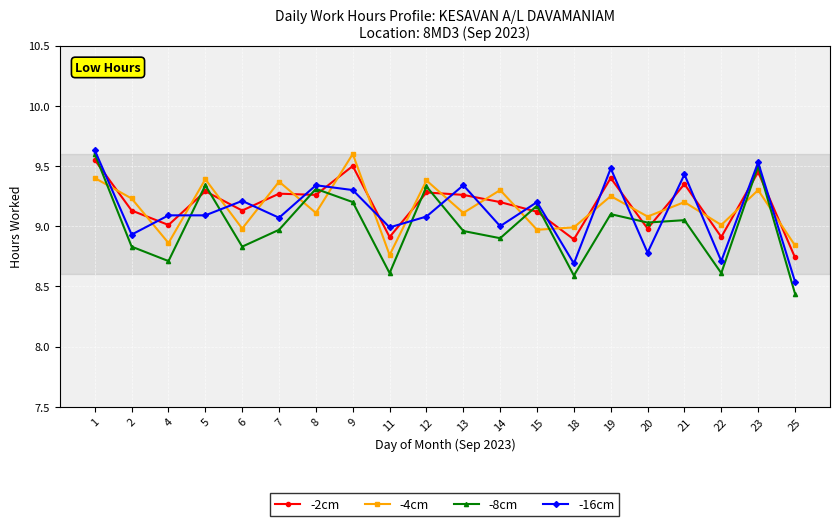

How many data points does each series have?

20